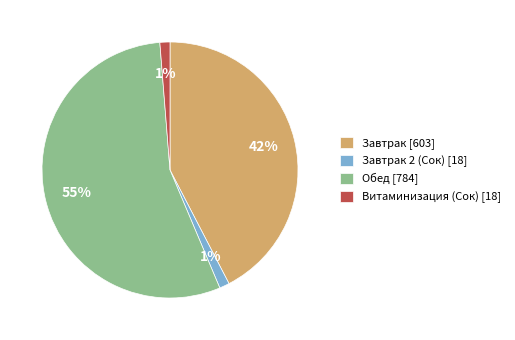

Which category has the biggest portion of the pie?

Обед [784]